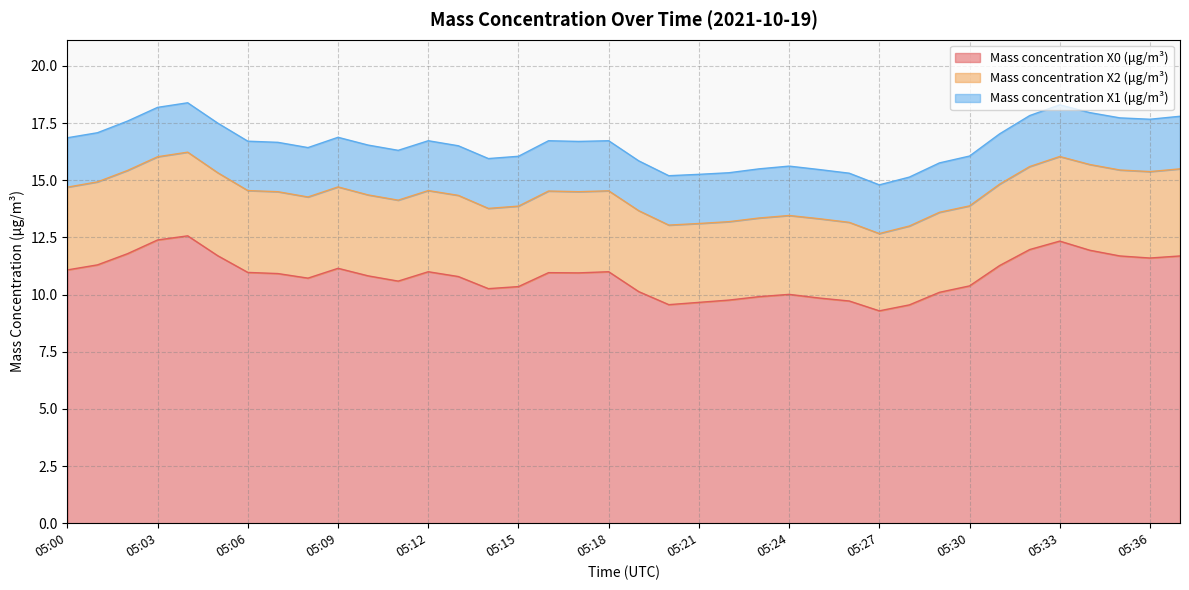

Between 05:30 and 05:26, which is larger?

05:30